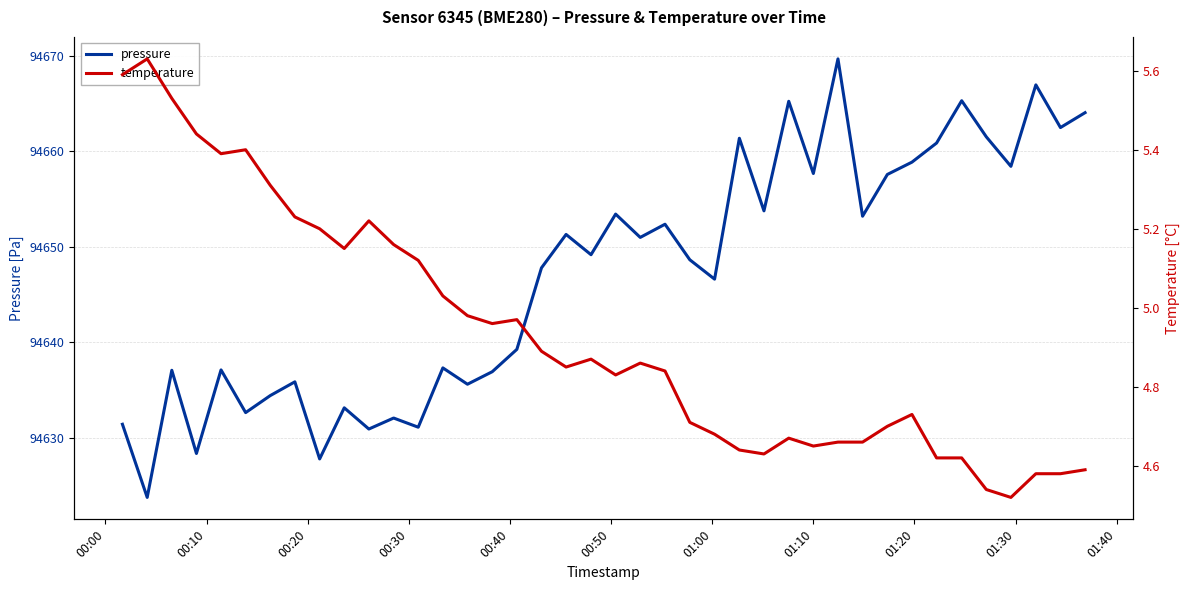

Count the number of data series in this chart.

2